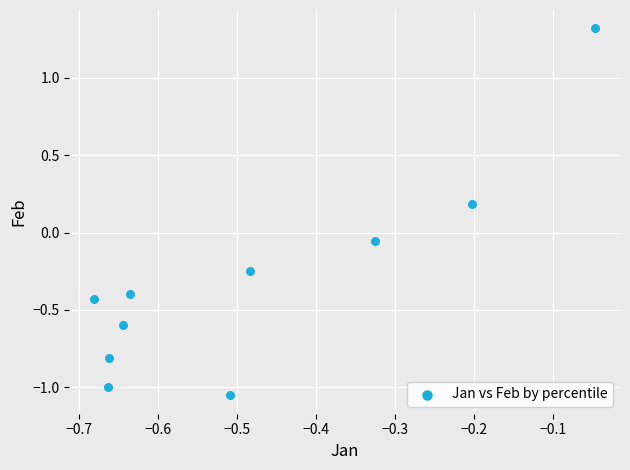

What is the range of X values (max minus min)?

0.6